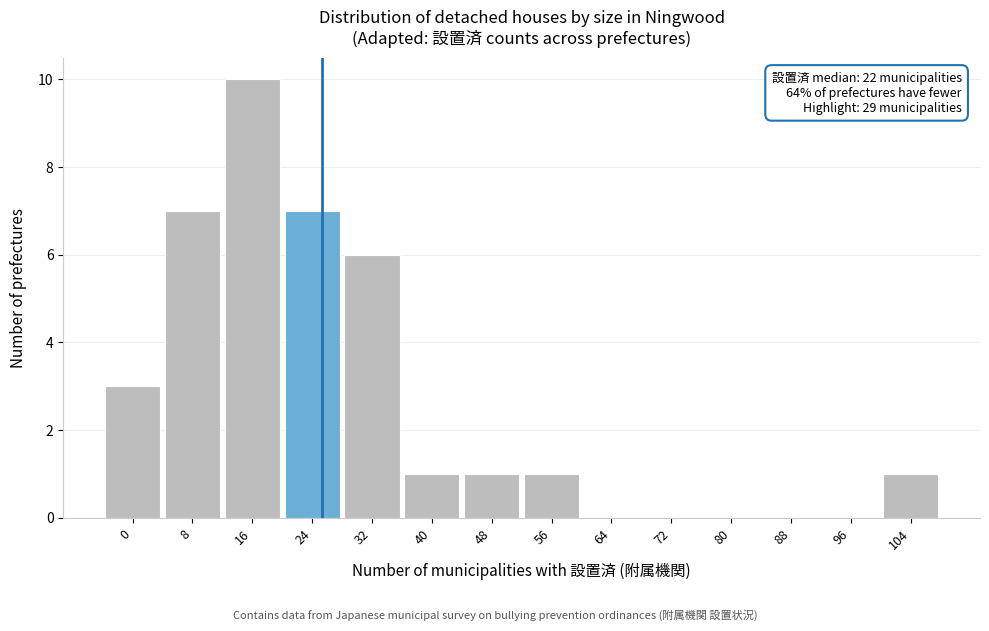

Reading left to right, extract all data points from this chart.

0=3	8=7	16=10	24=7	32=6	40=1	48=1	56=1	64=0	72=0	80=0	88=0	96=0	104=1